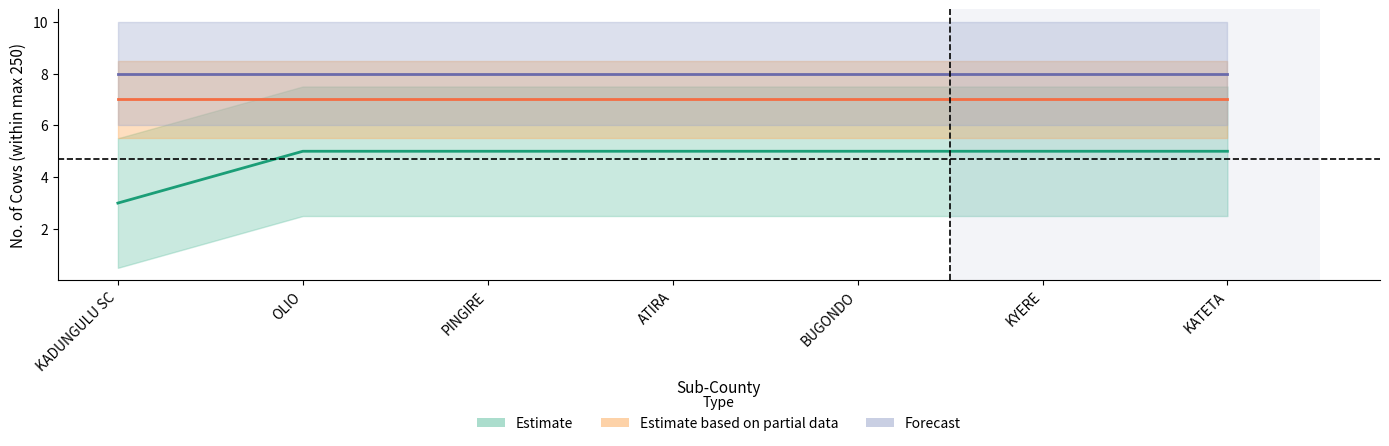

The Estimate based on partial data series shows 12 at BUGONDO. True or false?

False